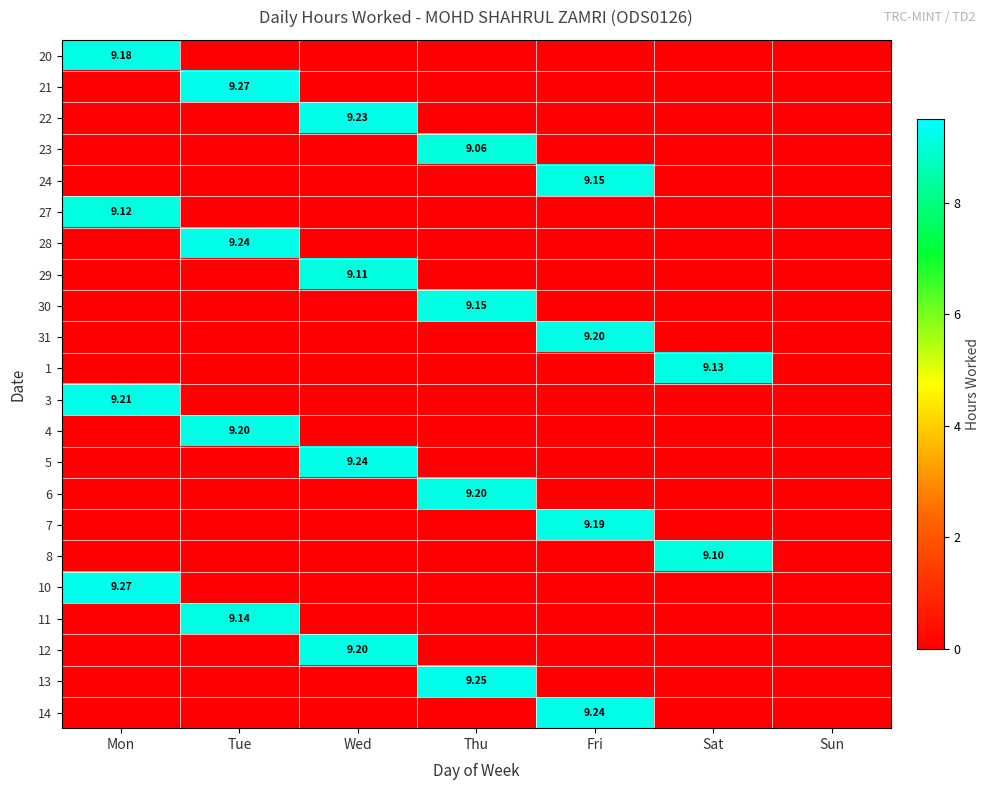

Rank the categories by 22 value from lowest to highest.

Mon, Tue, Thu, Fri, Sat, Sun, Wed